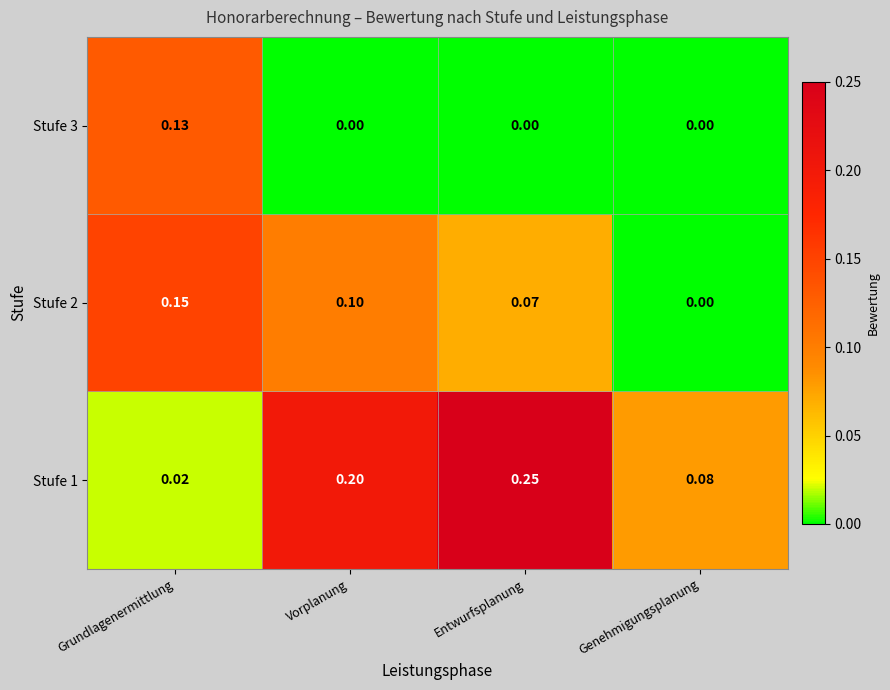

What is the difference between the highest and lowest values at Grundlagenermittlung?

0.1